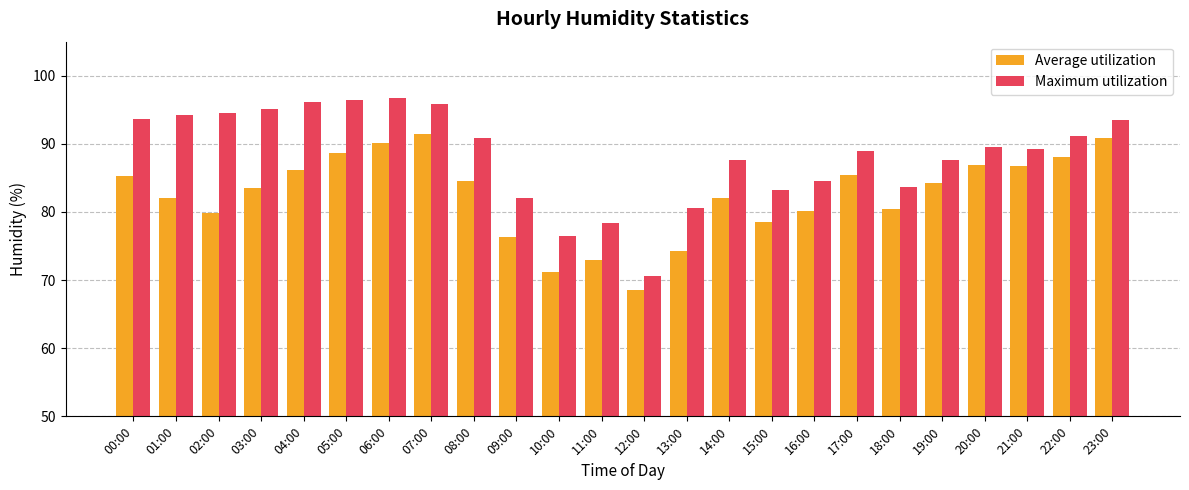

How many bars are there in total?

48